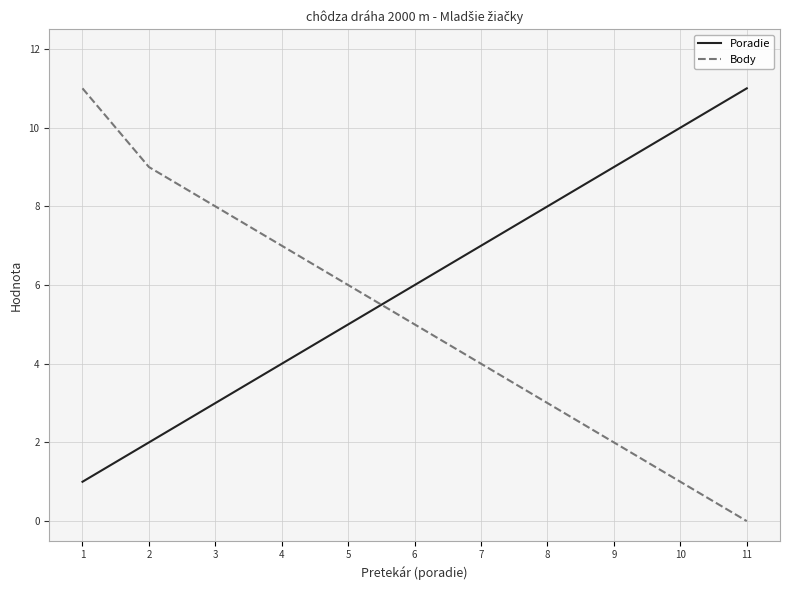

Is it true that Poradie equals 3 at 2?

False